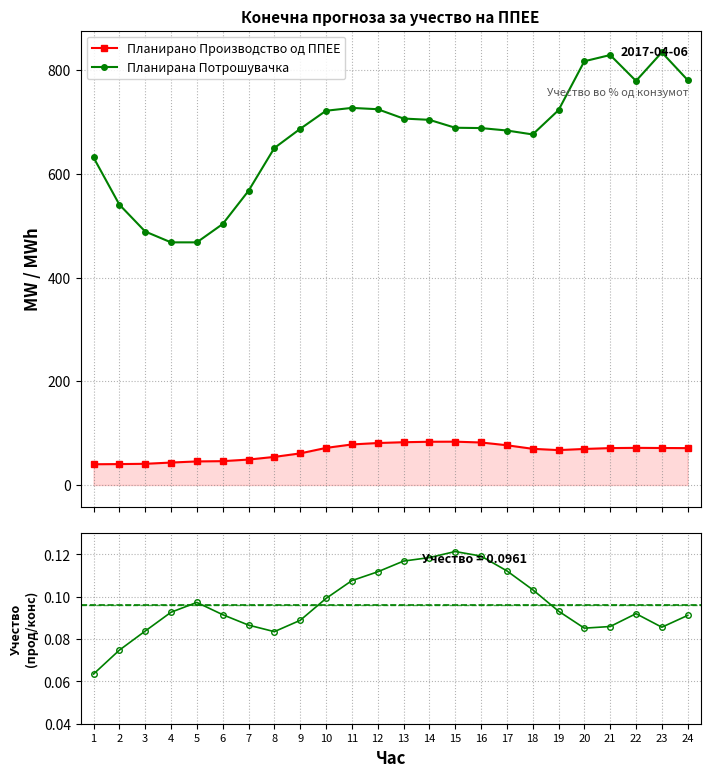

What is the highest value of the Планирано Производство од ППЕЕ series?

83.7